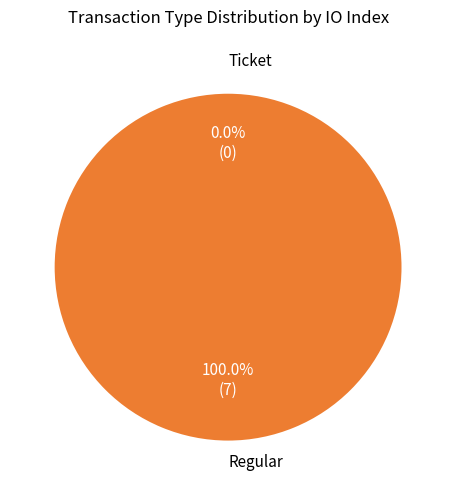

To the nearest percent, what portion does Regular represent?

100%